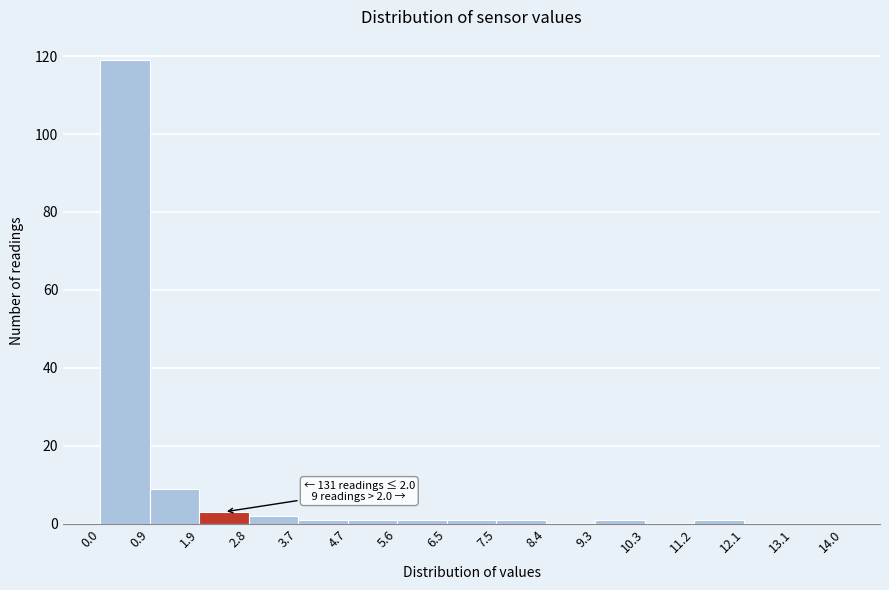

Over which range of the x-axis is the bar tallest?

0.0 to 0.9